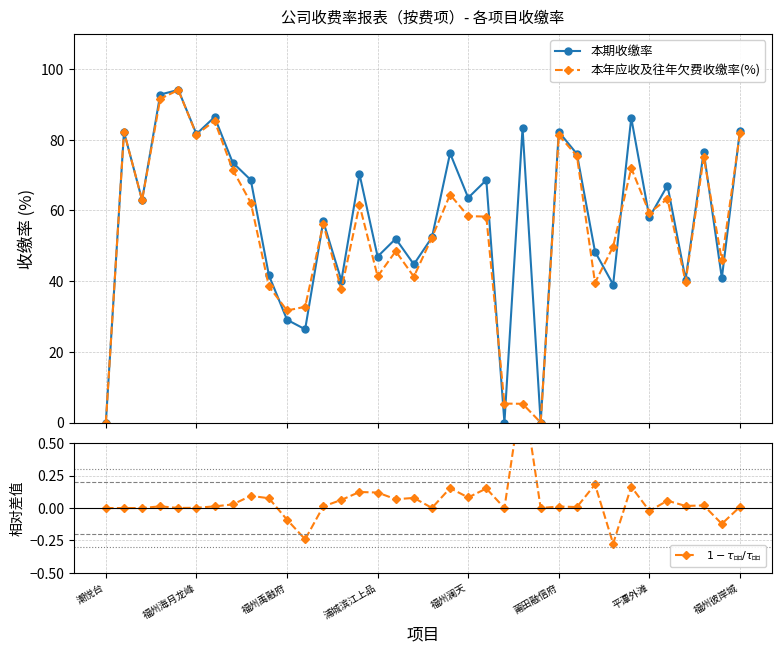

Count the number of data series in this chart.

3